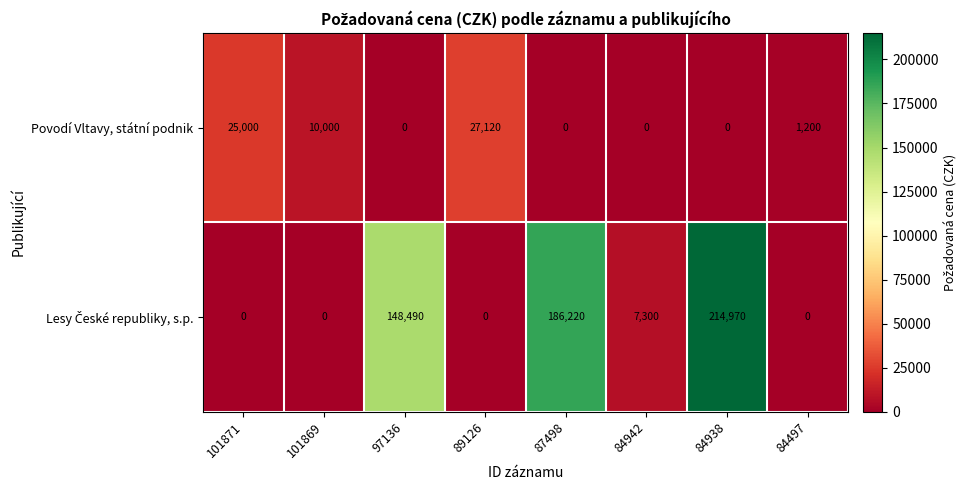

What is the average value of the Povodí Vltavy, státní podnik series?

7915